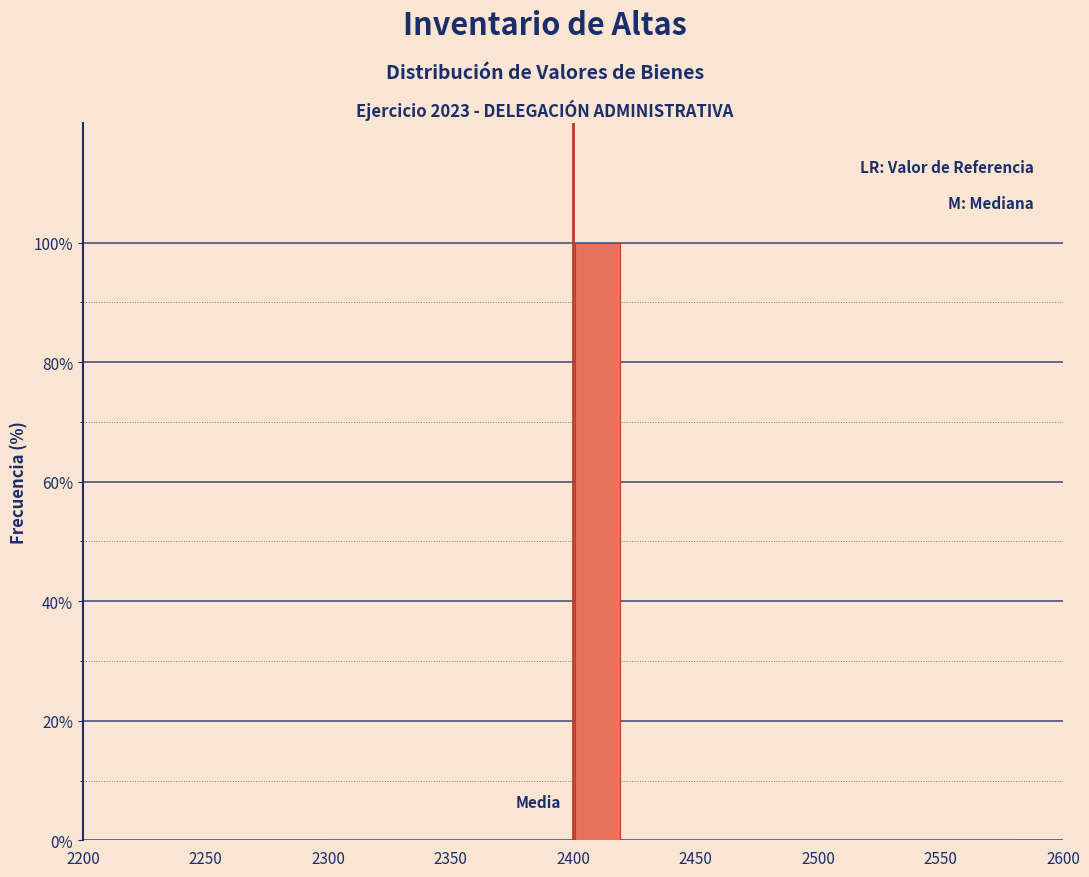

Over which range of the x-axis is the bar tallest?

2400 to 2420